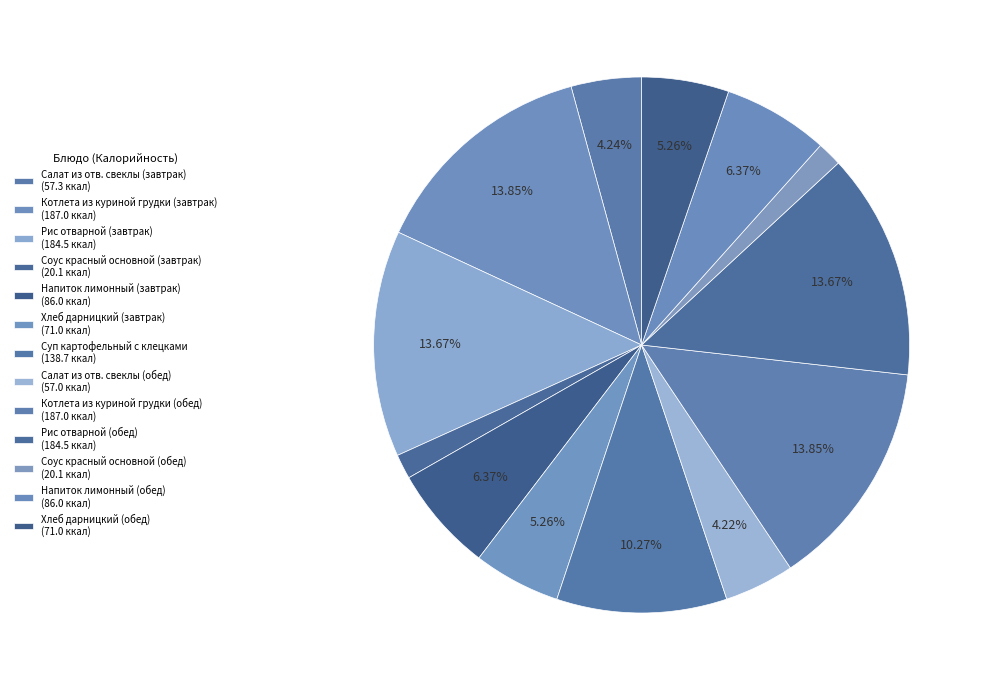

Which category has the biggest portion of the pie?

Котлета из куриной грудки (завтрак)